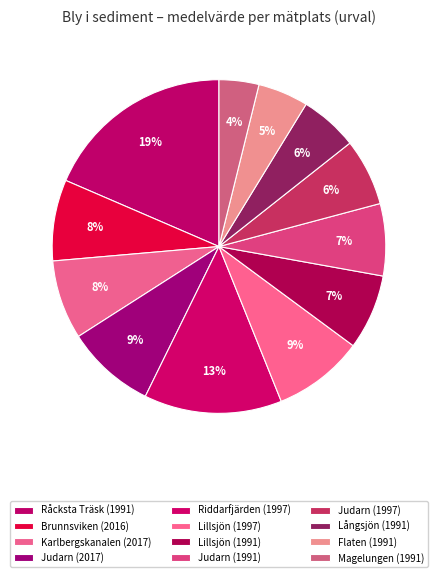

What is the total percentage of Långsjön (1991) and Lillsjön (1997)?

14.4%